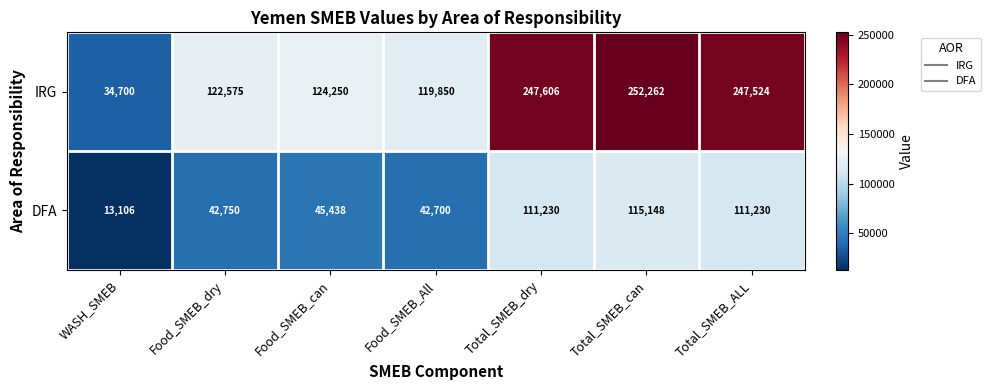

What is the difference between the IRG values at Total_SMEB_ALL and Food_SMEB_dry?

124949